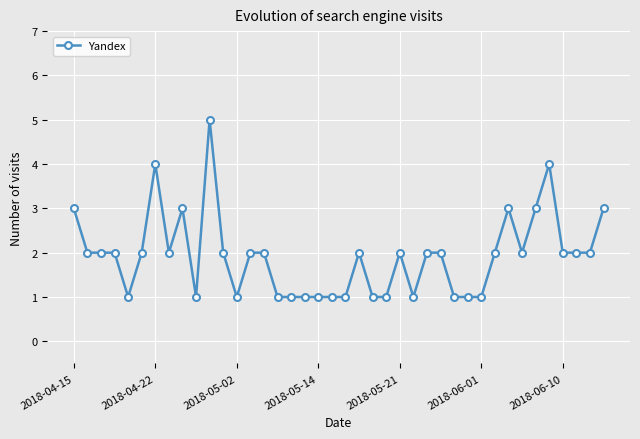

What is the sum of all values?

77